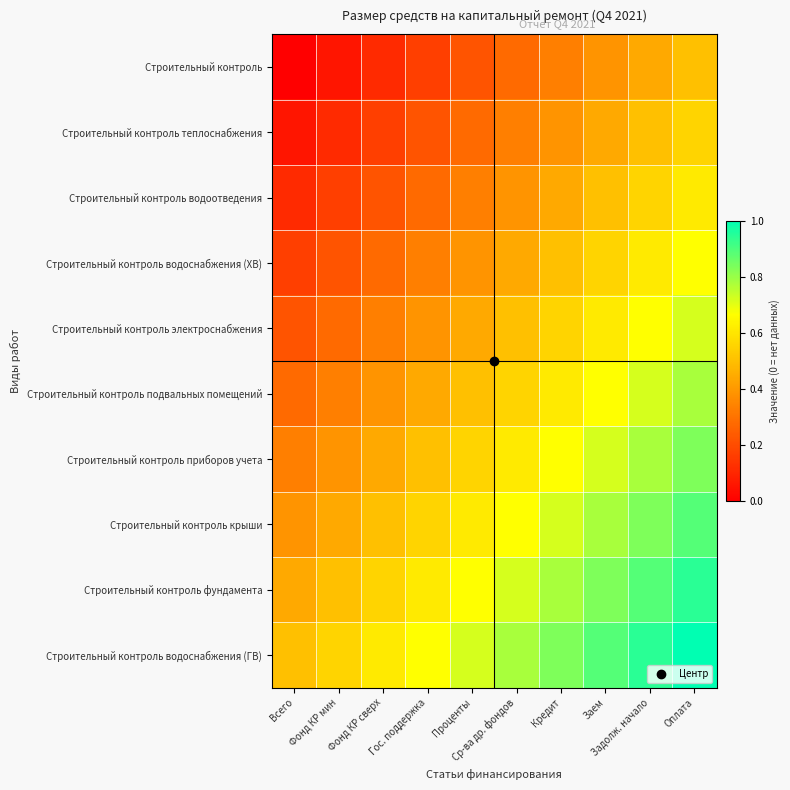

Reading right to left, transcribe all the data shown in this chart.

Строительный контроль: Оплата=0.5	Задолж. начало=0.4	Заем=0.4	Кредит=0.3	Ср-ва др. фондов=0.3	Проценты=0.2	Гос. поддержка=0.2	Фонд КР сверх=0.1	Фонд КР мин=0.1	Всего=0.0
Строительный контроль теплоснабжения: Оплата=0.6	Задолж. начало=0.5	Заем=0.4	Кредит=0.4	Ср-ва др. фондов=0.3	Проценты=0.3	Гос. поддержка=0.2	Фонд КР сверх=0.2	Фонд КР мин=0.1	Всего=0.1
Строительный контроль водоотведения: Оплата=0.6	Задолж. начало=0.6	Заем=0.5	Кредит=0.4	Ср-ва др. фондов=0.4	Проценты=0.3	Гос. поддержка=0.3	Фонд КР сверх=0.2	Фонд КР мин=0.2	Всего=0.1
Строительный контроль водоснабжения (ХВ): Оплата=0.7	Задолж. начало=0.6	Заем=0.6	Кредит=0.5	Ср-ва др. фондов=0.4	Проценты=0.4	Гос. поддержка=0.3	Фонд КР сверх=0.3	Фонд КР мин=0.2	Всего=0.2
Строительный контроль электроснабжения: Оплата=0.7	Задолж. начало=0.7	Заем=0.6	Кредит=0.6	Ср-ва др. фондов=0.5	Проценты=0.4	Гос. поддержка=0.4	Фонд КР сверх=0.3	Фонд КР мин=0.3	Всего=0.2
Строительный контроль подвальных помещений: Оплата=0.8	Задолж. начало=0.7	Заем=0.7	Кредит=0.6	Ср-ва др. фондов=0.6	Проценты=0.5	Гос. поддержка=0.4	Фонд КР сверх=0.4	Фонд КР мин=0.3	Всего=0.3
Строительный контроль приборов учета: Оплата=0.8	Задолж. начало=0.8	Заем=0.7	Кредит=0.7	Ср-ва др. фондов=0.6	Проценты=0.6	Гос. поддержка=0.5	Фонд КР сверх=0.4	Фонд КР мин=0.4	Всего=0.3
Строительный контроль крыши: Оплата=0.9	Задолж. начало=0.8	Заем=0.8	Кредит=0.7	Ср-ва др. фондов=0.7	Проценты=0.6	Гос. поддержка=0.6	Фонд КР сверх=0.5	Фонд КР мин=0.4	Всего=0.4
Строительный контроль фундамента: Оплата=0.9	Задолж. начало=0.9	Заем=0.8	Кредит=0.8	Ср-ва др. фондов=0.7	Проценты=0.7	Гос. поддержка=0.6	Фонд КР сверх=0.6	Фонд КР мин=0.5	Всего=0.4
Строительный контроль водоснабжения (ГВ): Оплата=1.0	Задолж. начало=0.9	Заем=0.9	Кредит=0.8	Ср-ва др. фондов=0.8	Проценты=0.7	Гос. поддержка=0.7	Фонд КР сверх=0.6	Фонд КР мин=0.6	Всего=0.5